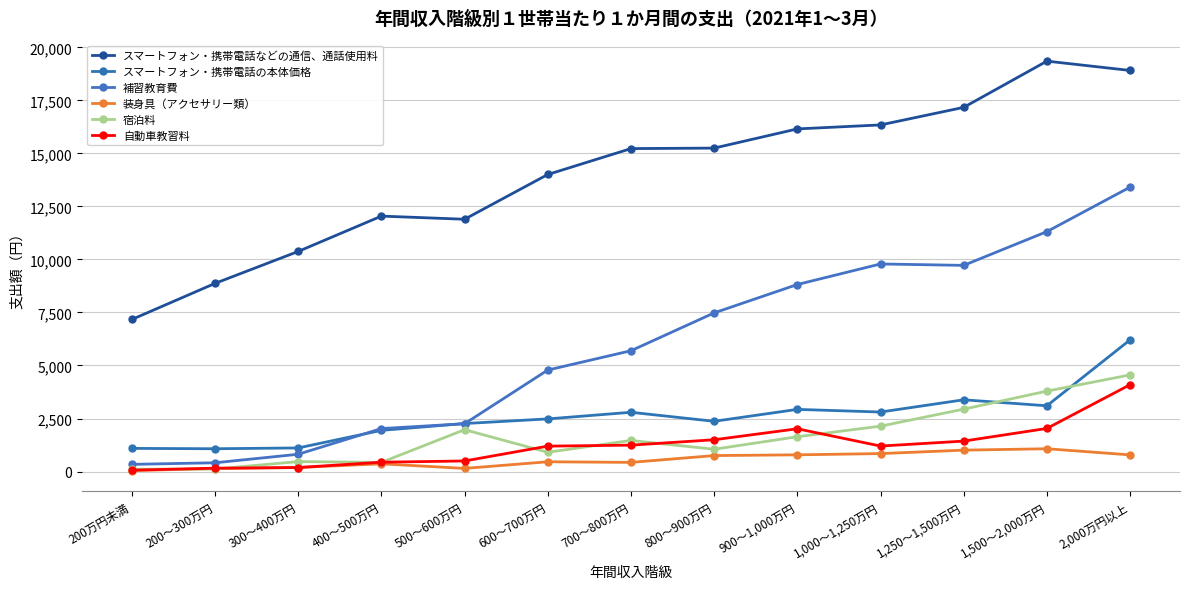

Between 1,000～1,250万円 and 700～800万円, which is larger?

1,000～1,250万円